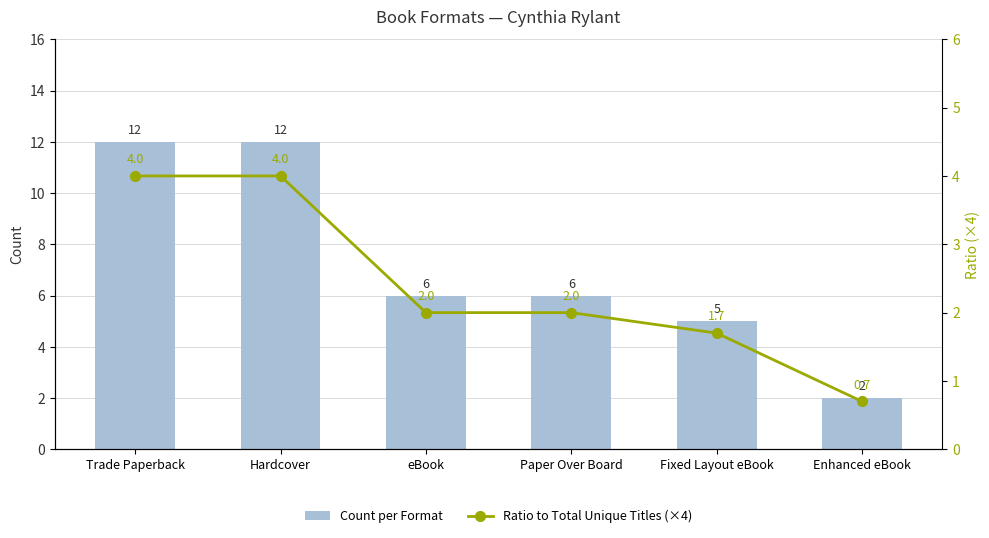

List the labels in order of Ratio to Total Unique Titles (×4) value, largest first.

Trade Paperback, Hardcover, eBook, Paper Over Board, Fixed Layout eBook, Enhanced eBook